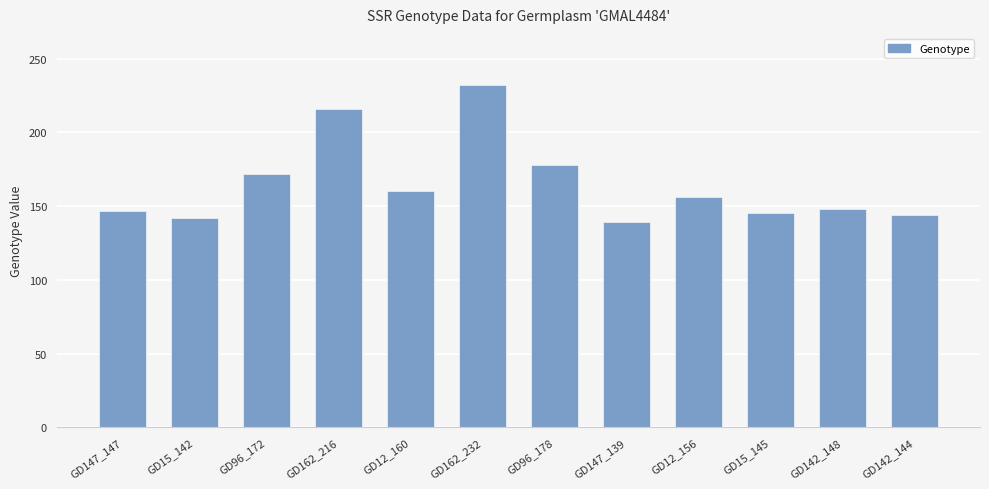

What is the label of the 6th bar from the left?

GD162_232